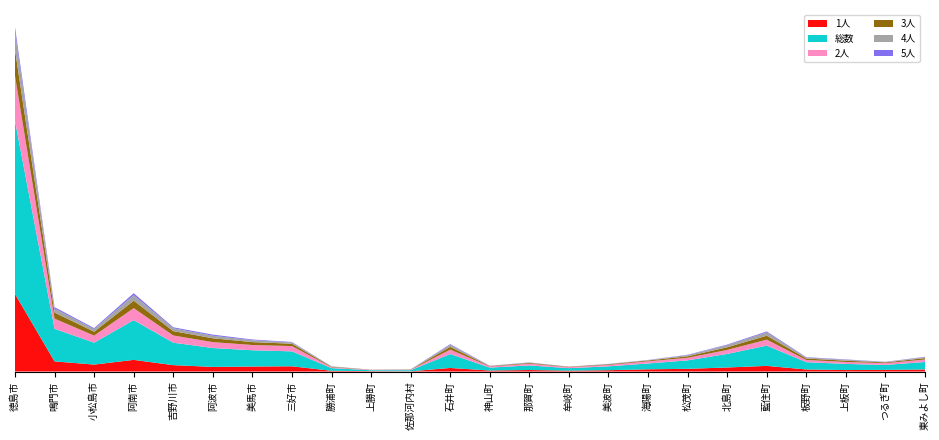

Reading right to left, what are all the values shown in this chart?

1人: 1409	1151	1008	1414	3893	2788	1859	1540	908	604	1033	691	2455	164	266	501	3614	3445	3187	4408	8027	4792	6991	53422
総数: 5162	3400	4232	5032	13945	9346	5825	4010	2665	1712	3176	2013	9584	769	635	1840	10276	11197	12989	15444	27368	15104	22406	119228
2人: 1711	1226	1345	1514	4126	2746	1787	1481	1010	706	1204	738	3040	266	210	594	3620	3627	4076	4959	8251	4820	7024	30961
3人: 949	524	869	1005	2725	1811	1027	569	403	232	500	299	1903	163	93	335	1625	1988	2643	3011	5134	2683	4193	17876
4人: 631	304	612	651	2224	1427	797	268	212	110	258	157	1389	106	43	237	885	1264	1757	1957	3743	1837	2748	12078
5人: 272	107	270	282	692	433	247	105	72	38	110	80	501	41	16	99	330	520	761	691	1435	676	981	3530